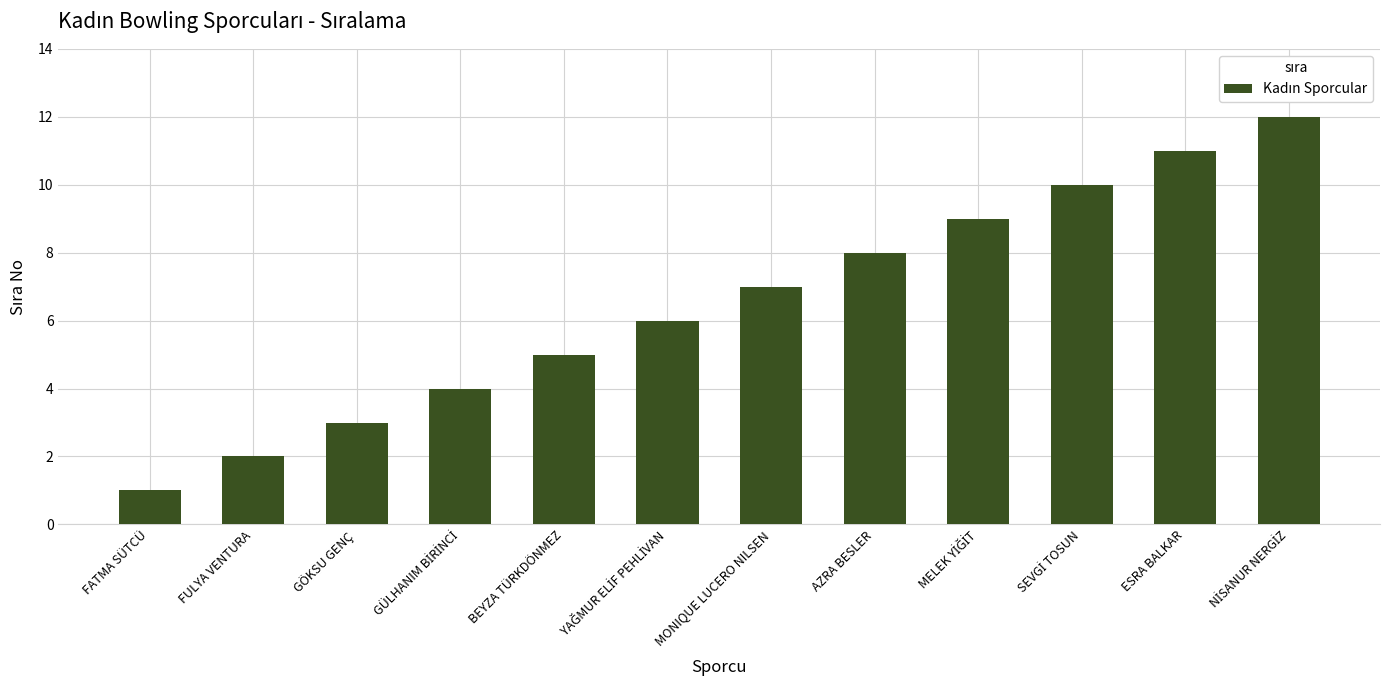

True or false: the data shows 3 at GÖKSU GENÇ.

True